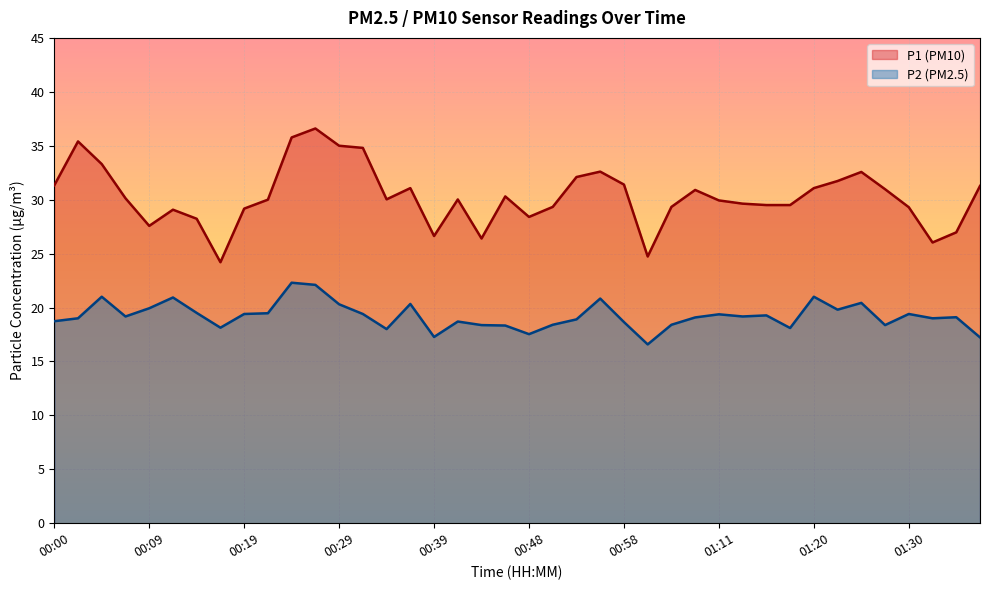

What is the label of the 17th point from the right?

00:56